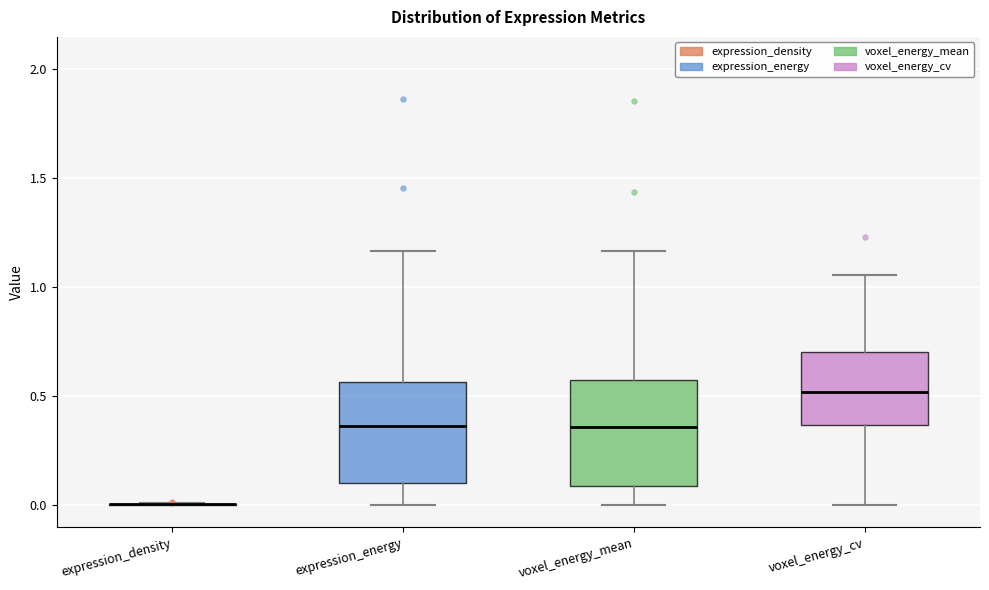

Reading left to right, read every box against the y-axis: the position of its median line, the range the box covers, and the ends of its whiskers. The values are not printed on the chart, so give them approximately, as read against the axis.

expression_density: box collapsed to a line at 0.00, whiskers 0.00 to 0.00
expression_energy: median 0.35, box 0.10 to 0.55, whiskers 0.00 to 1.15
voxel_energy_mean: median 0.35, box 0.10 to 0.55, whiskers 0.00 to 1.15
voxel_energy_cv: median 0.50, box 0.35 to 0.70, whiskers 0.00 to 1.05